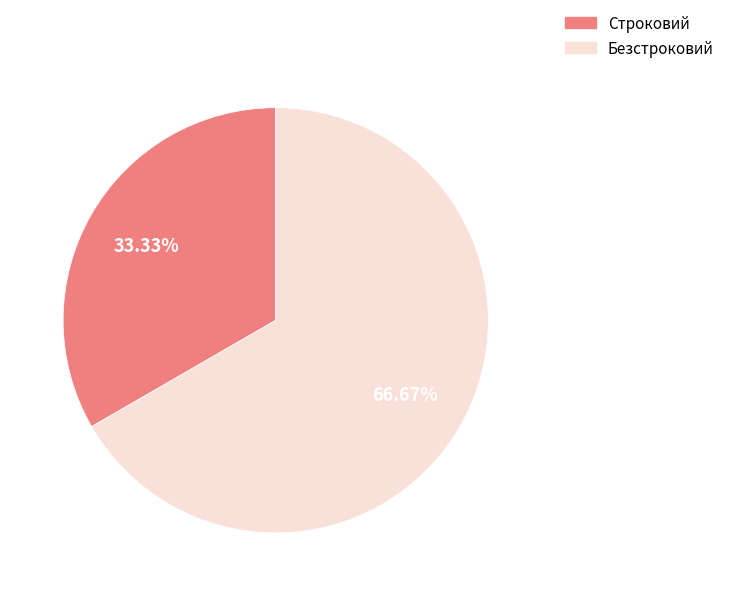

Does Строковий represent more than half of the total?

No